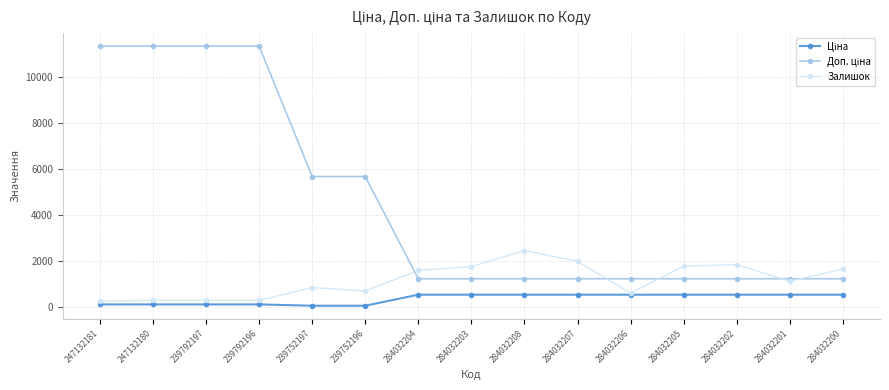

What is the difference between the highest and lowest values at 284032207?

1450.6